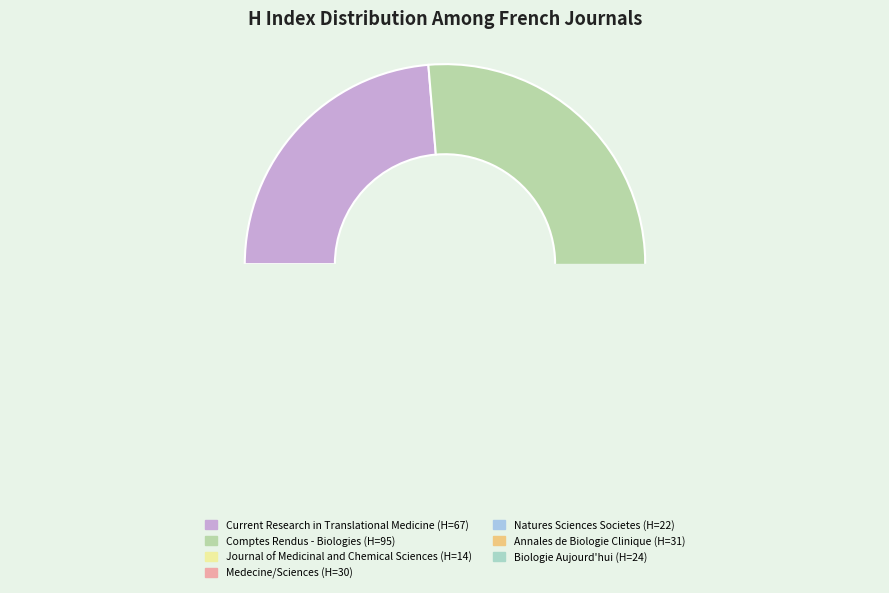

What portion of the pie excludes Medecine/Sciences?

89.4%